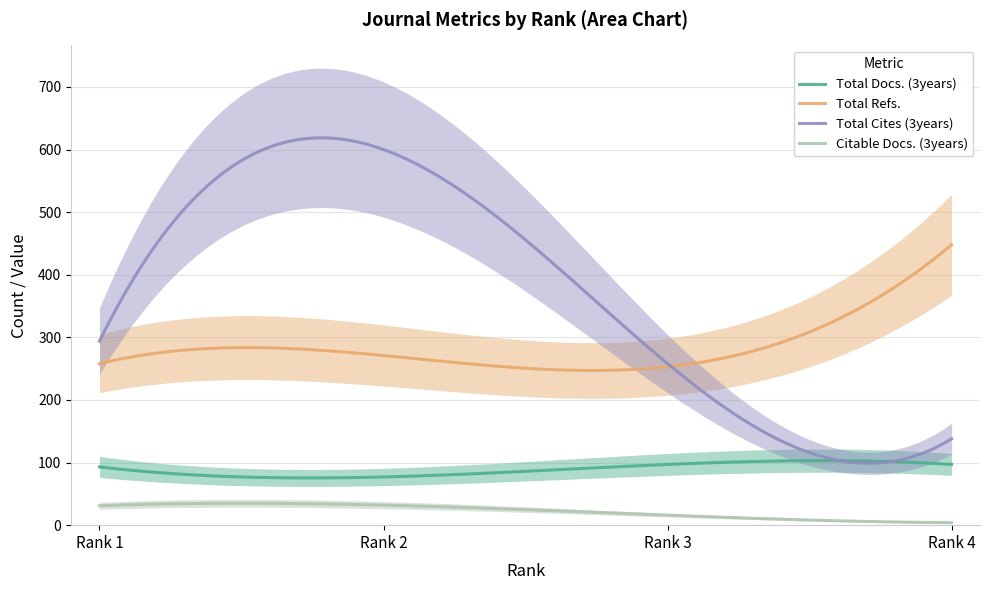

What is the sum of all Total Docs. (3years) values?

26706.0